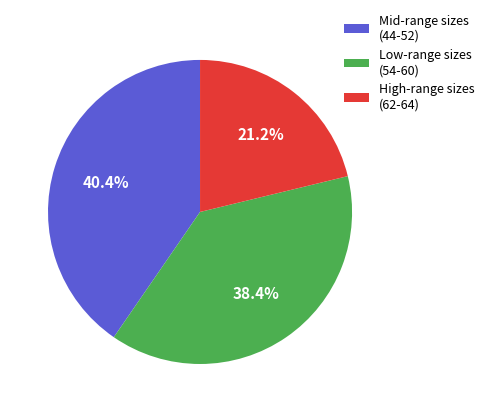

Rank the categories by value from lowest to highest.

High-range sizes (62-64), Low-range sizes (54-60), Mid-range sizes (44-52)